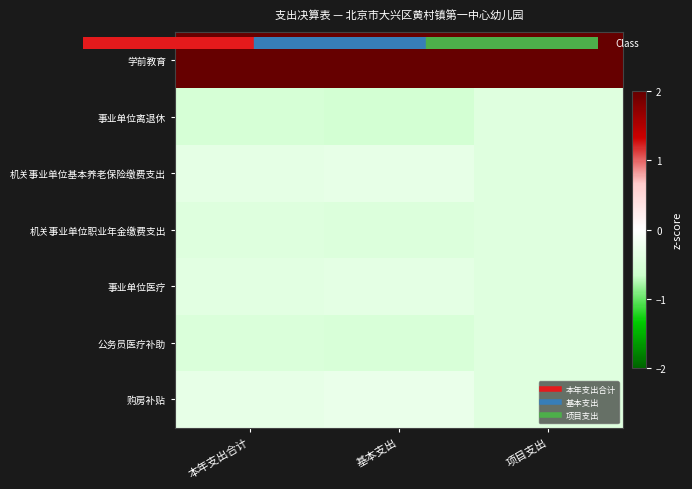

Reading right to left, list all the values displayed in this chart.

学前教育: 项目支出=2.4	基本支出=2.4	本年支出合计=2.4
事业单位离退休: 项目支出=-0.4	基本支出=-0.6	本年支出合计=-0.5
机关事业单位基本养老保险缴费支出: 项目支出=-0.4	基本支出=-0.3	本年支出合计=-0.3
机关事业单位职业年金缴费支出: 项目支出=-0.4	基本支出=-0.4	本年支出合计=-0.4
事业单位医疗: 项目支出=-0.4	基本支出=-0.3	本年支出合计=-0.4
公务员医疗补助: 项目支出=-0.4	基本支出=-0.5	本年支出合计=-0.5
购房补贴: 项目支出=-0.4	基本支出=-0.3	本年支出合计=-0.3